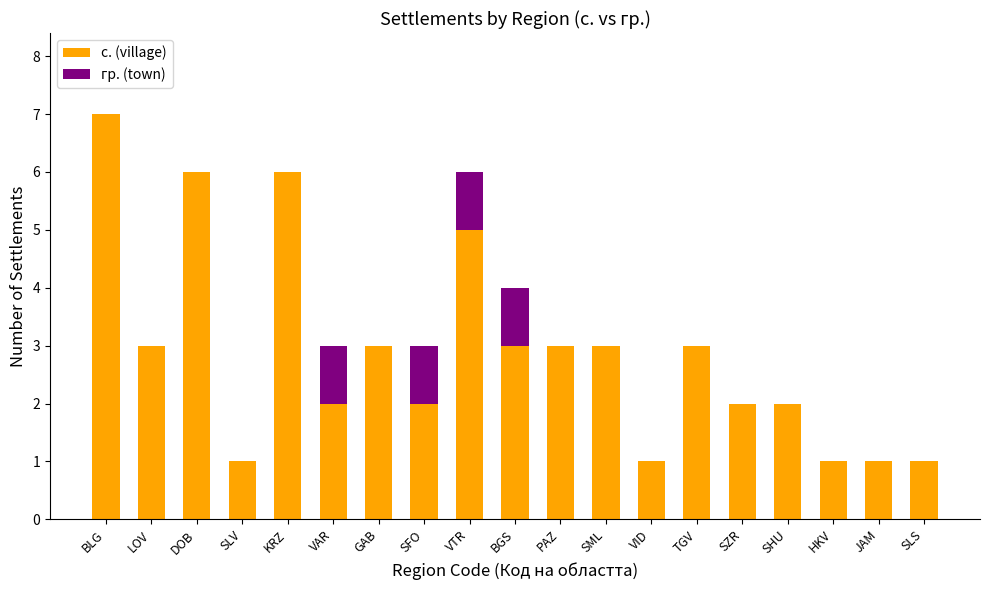

Are the bars grouped side by side (vs. stacked)?

No